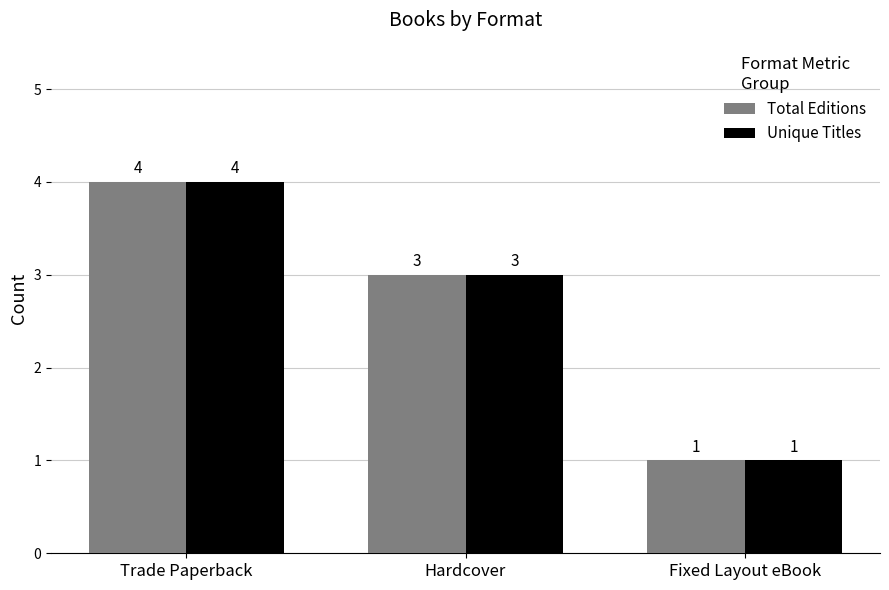

How many data points does each series have?

3